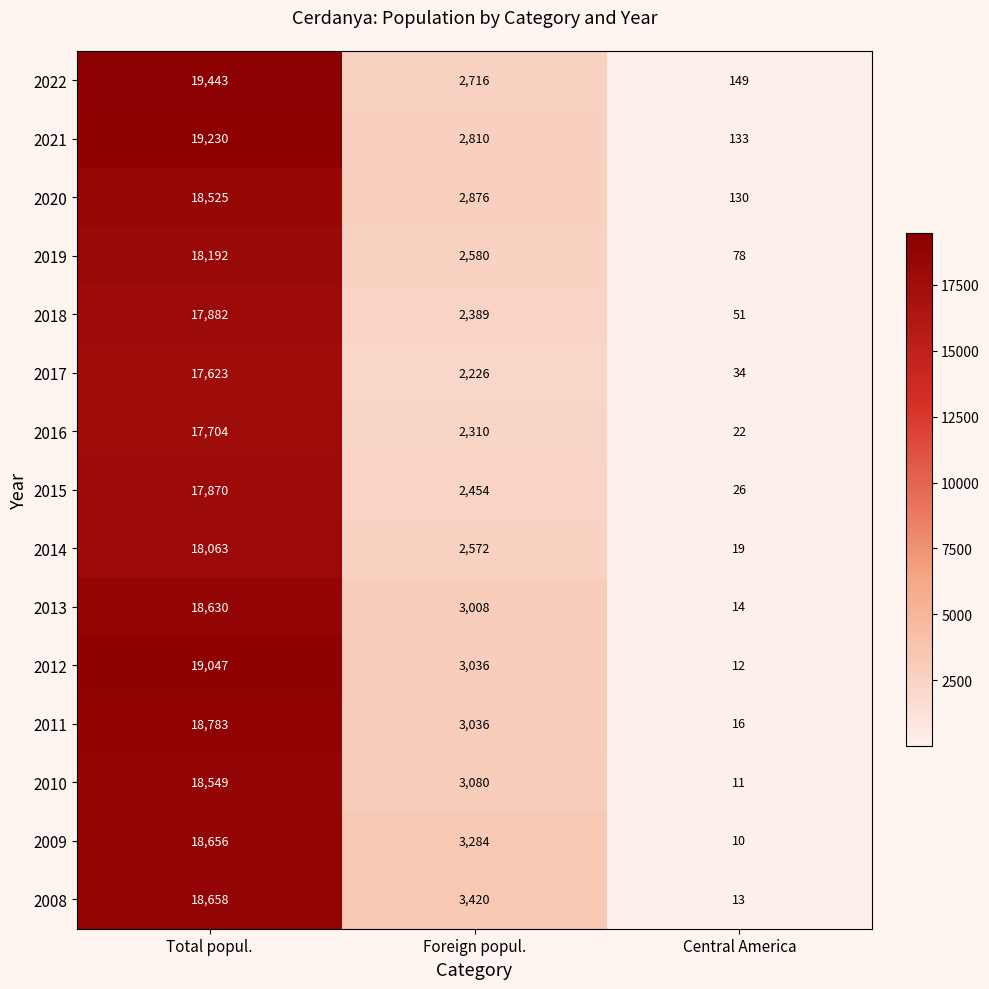

What is the sum of the 2015 values at Total popul. and Foreign popul.?

20324